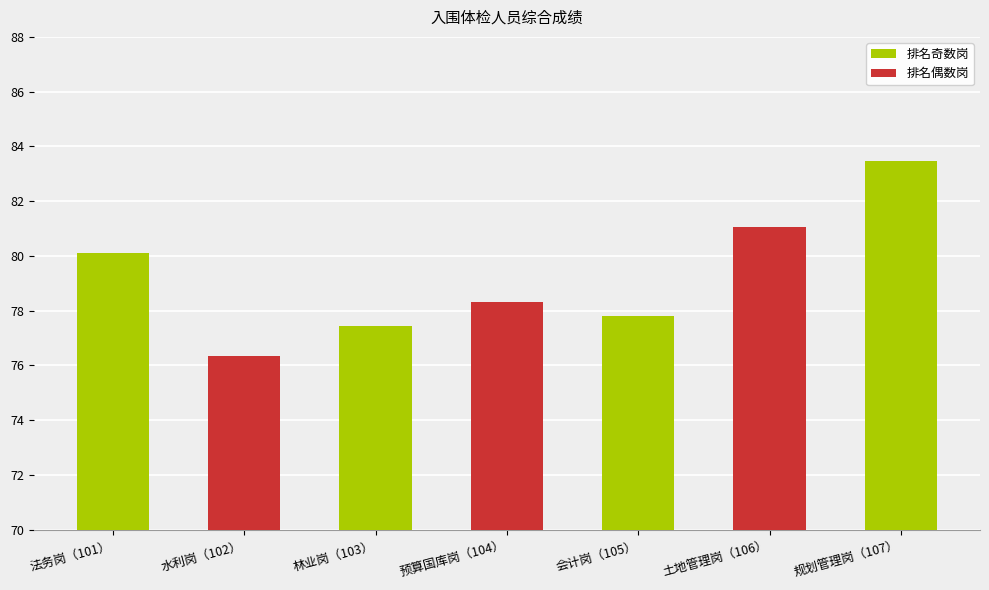

How many data points are above 78?

4